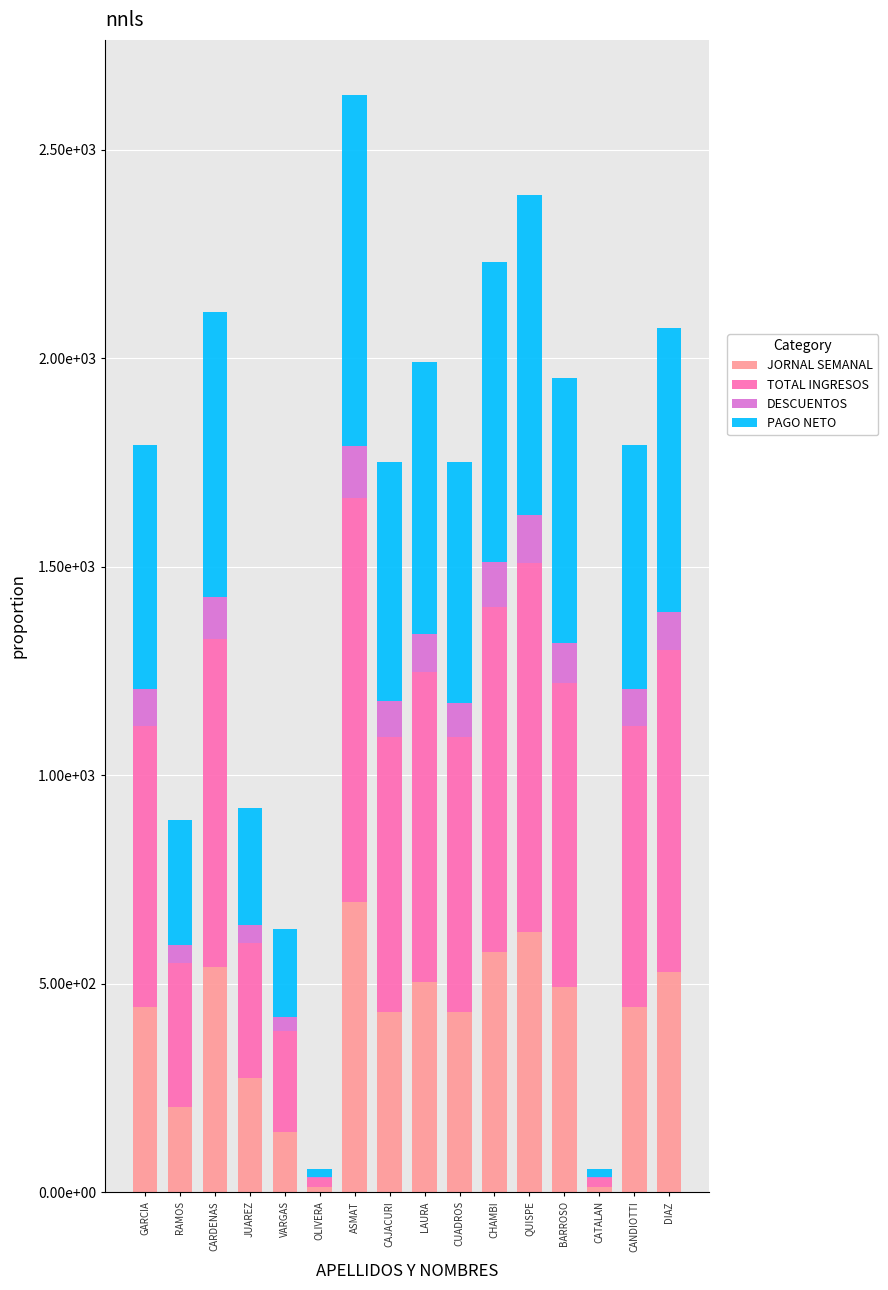

What are all the series names shown in the legend?

JORNAL SEMANAL, TOTAL INGRESOS, DESCUENTOS, PAGO NETO